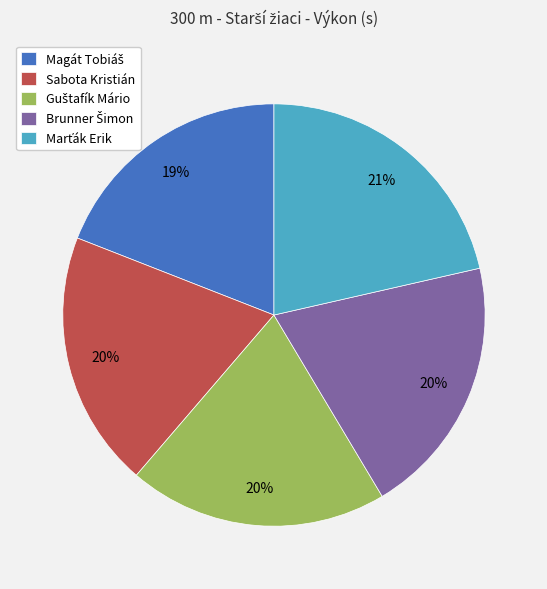

To the nearest percent, what percentage of the pie is Sabota Kristián?

20%